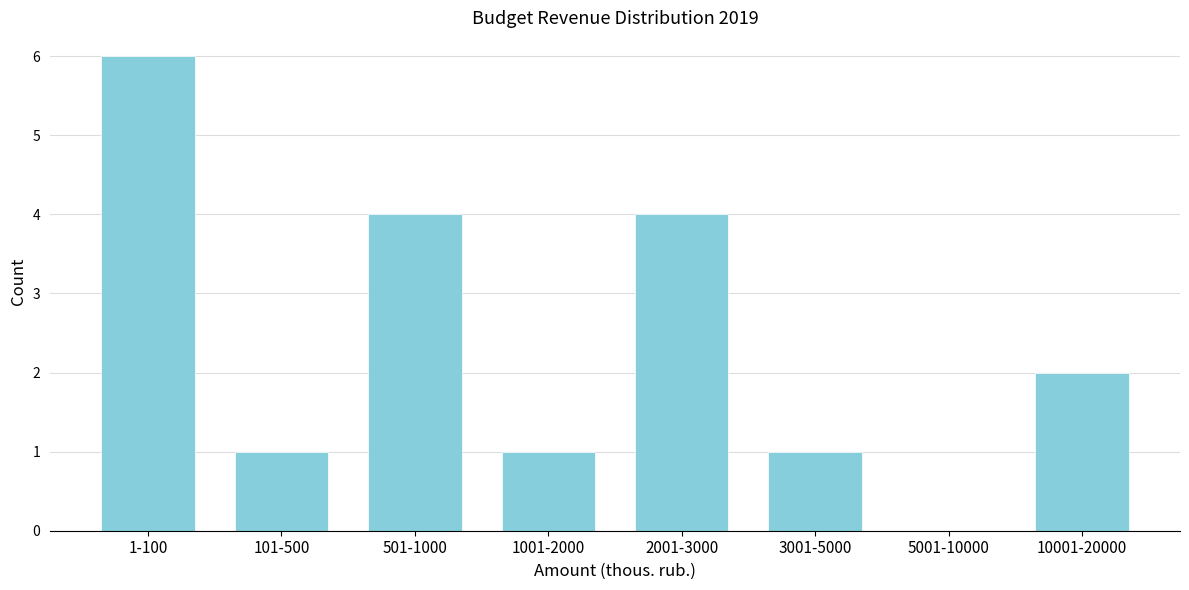

Reading left to right, extract all data points from this chart.

1-100=6	101-500=1	501-1000=4	1001-2000=1	2001-3000=4	3001-5000=1	5001-10000=0	10001-20000=2